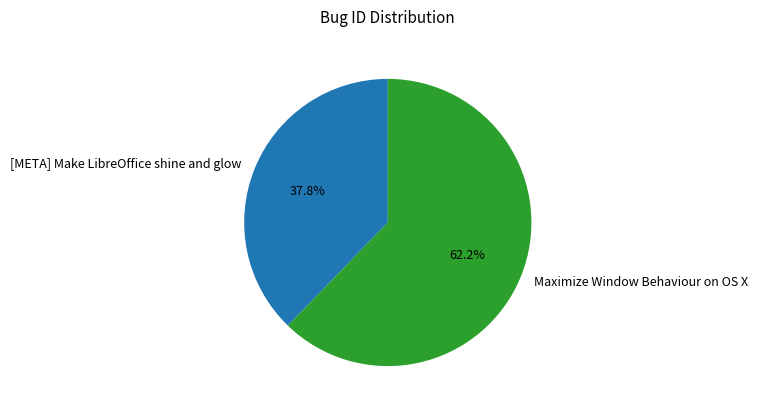

Which slice represents more than half of the pie?

Maximize Window Behaviour on OS X